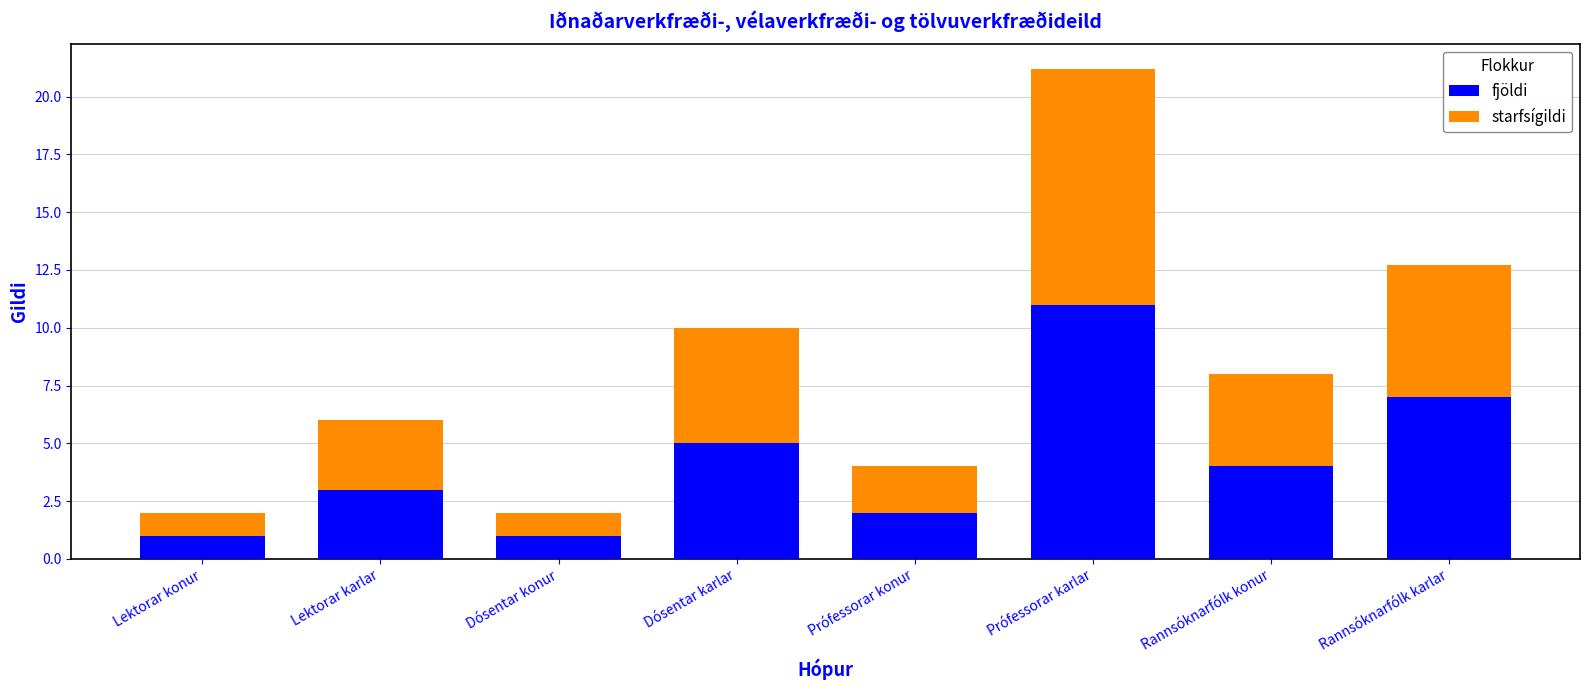

Is it true that fjöldi equals 1.0 at Lektorar konur?

True